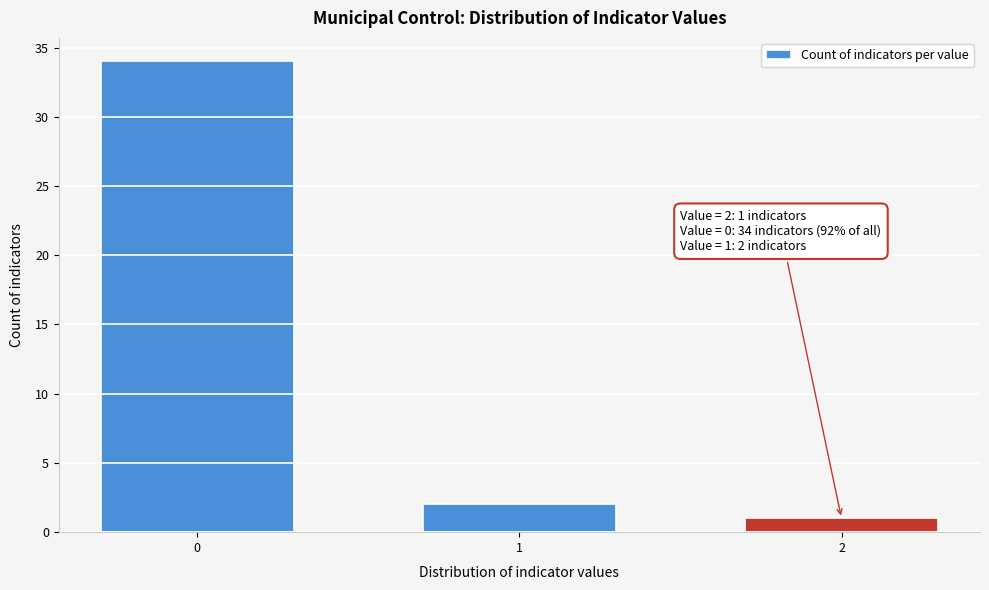

Reading left to right, extract all data points from this chart.

0=34	1=2	2=1